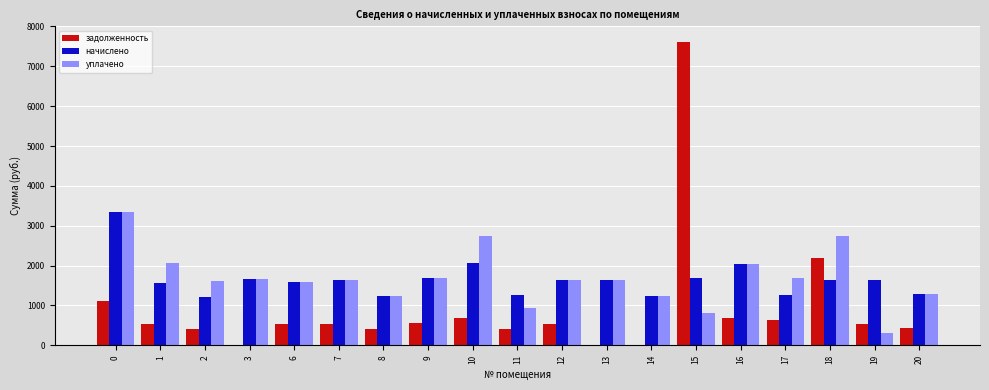

What is the sum of the задолженность values at 1 and 8?

936.8